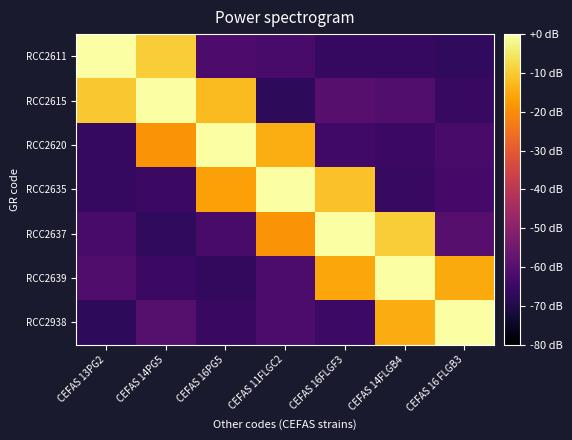

Reading right to left, transcribe all the data shown in this chart.

RCC2611: CEFAS 16 FLGB3=-67.0	CEFAS 14FLGB4=-66.2	CEFAS 16FLGF3=-66.2	CEFAS 11FLGC2=-62.7	CEFAS 16PG5=-61.6	CEFAS 14PG5=-9.6	CEFAS 13PG2=0.0
RCC2615: CEFAS 16 FLGB3=-65.8	CEFAS 14FLGB4=-60.8	CEFAS 16FLGF3=-59.7	CEFAS 11FLGC2=-67.3	CEFAS 16PG5=-12.5	CEFAS 14PG5=0.0	CEFAS 13PG2=-10.6
RCC2620: CEFAS 16 FLGB3=-62.6	CEFAS 14FLGB4=-65.2	CEFAS 16FLGF3=-64.0	CEFAS 11FLGC2=-14.7	CEFAS 16PG5=0.0	CEFAS 14PG5=-18.8	CEFAS 13PG2=-66.0
RCC2635: CEFAS 16 FLGB3=-63.4	CEFAS 14FLGB4=-65.9	CEFAS 16FLGF3=-11.5	CEFAS 11FLGC2=0.0	CEFAS 16PG5=-16.6	CEFAS 14PG5=-65.1	CEFAS 13PG2=-66.4
RCC2637: CEFAS 16 FLGB3=-59.8	CEFAS 14FLGB4=-9.6	CEFAS 16FLGF3=0.0	CEFAS 11FLGC2=-18.9	CEFAS 16PG5=-62.6	CEFAS 14PG5=-67.1	CEFAS 13PG2=-62.7
RCC2639: CEFAS 16 FLGB3=-15.0	CEFAS 14FLGB4=0.0	CEFAS 16FLGF3=-15.7	CEFAS 11FLGC2=-62.0	CEFAS 16PG5=-66.7	CEFAS 14PG5=-65.0	CEFAS 13PG2=-61.0
RCC2938: CEFAS 16 FLGB3=0.0	CEFAS 14FLGB4=-14.7	CEFAS 16FLGF3=-65.0	CEFAS 11FLGC2=-62.2	CEFAS 16PG5=-65.4	CEFAS 14PG5=-60.2	CEFAS 13PG2=-67.2